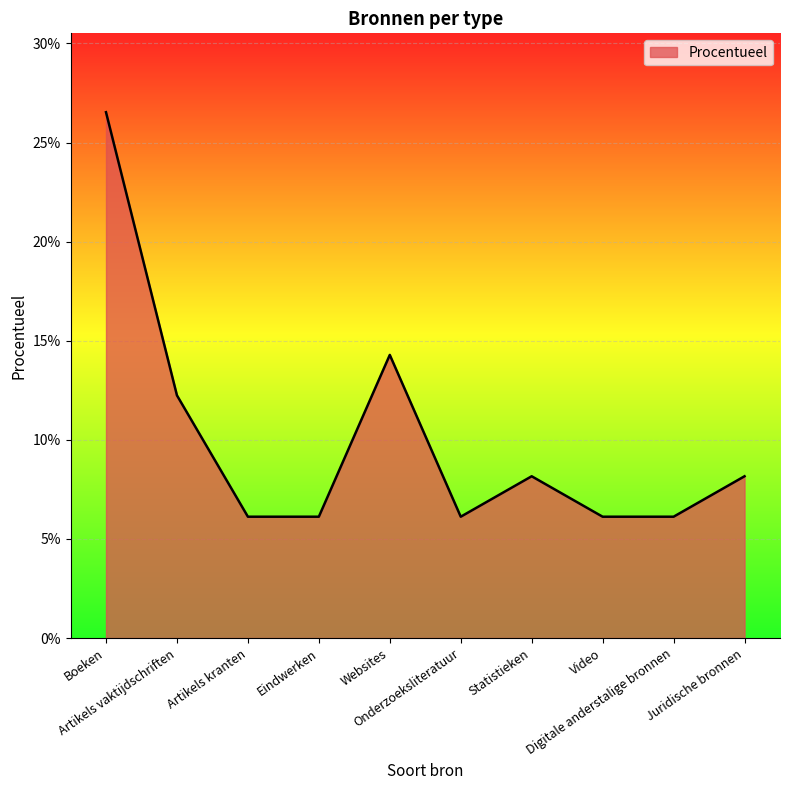

Does the chart have visible grid lines?

Yes